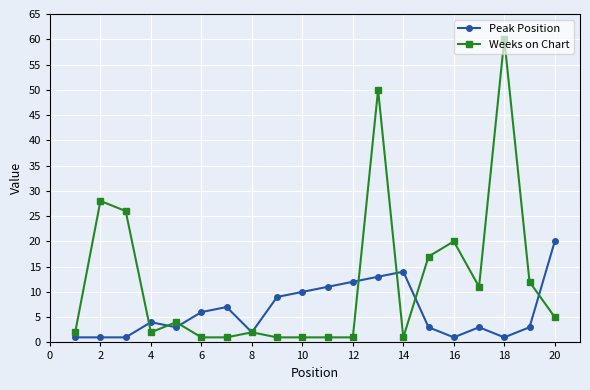

What is the maximum value shown in the chart?

60